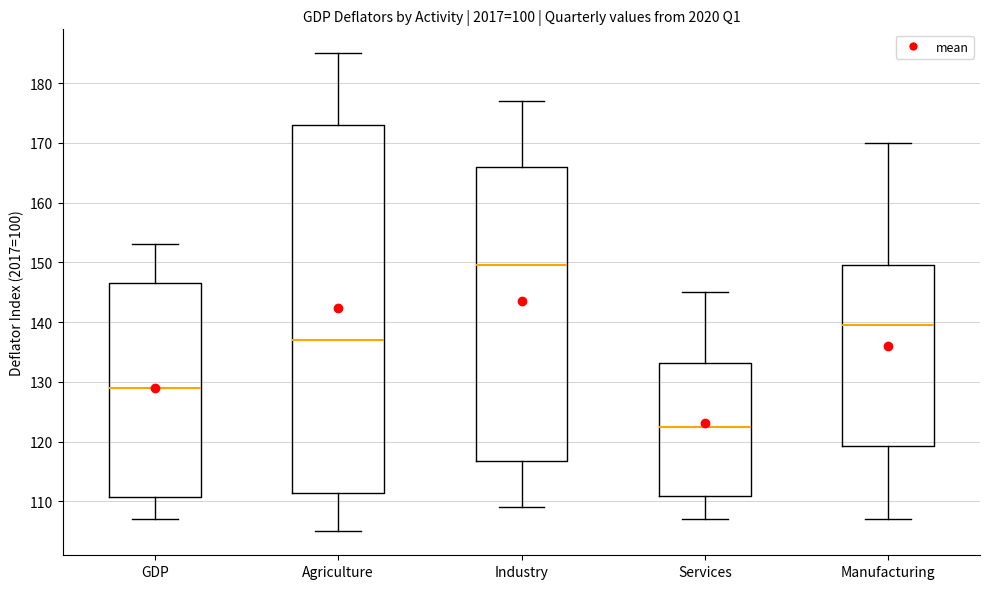

Which box's median line is the highest?

Industry